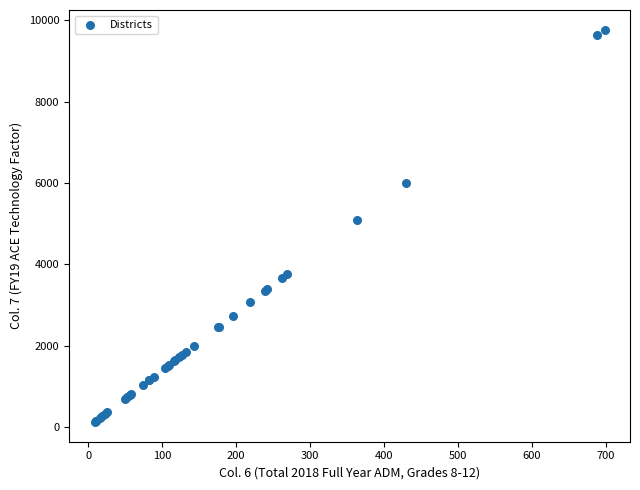

What Y value in the scatter plot is closest to 4943?

5075.6